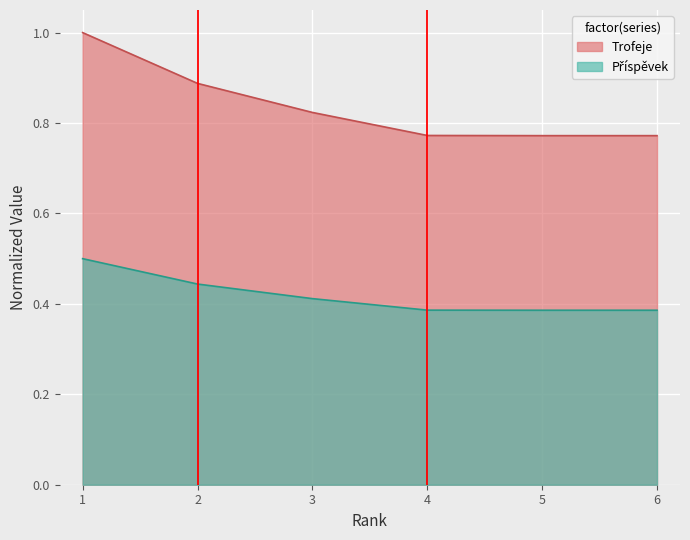

Is the value of Příspěvek at 2 greater than the value of Trofeje at 3?

No